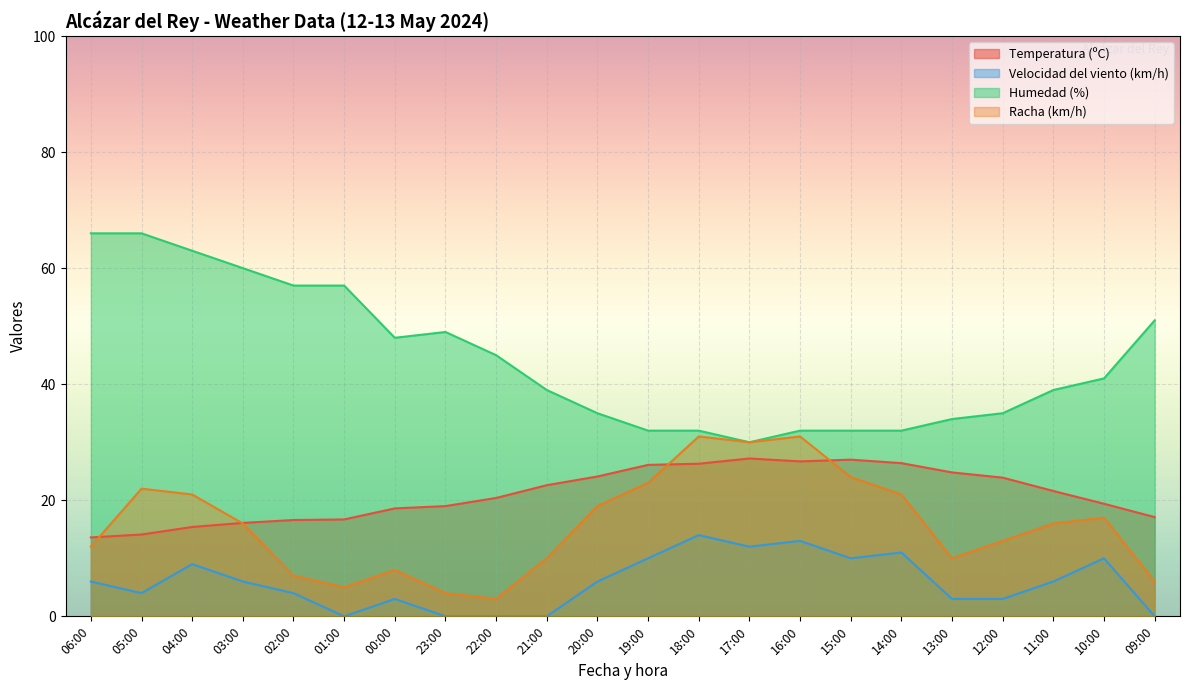

What is the value of the Humedad (%) point at the 12th from the left?

32.0